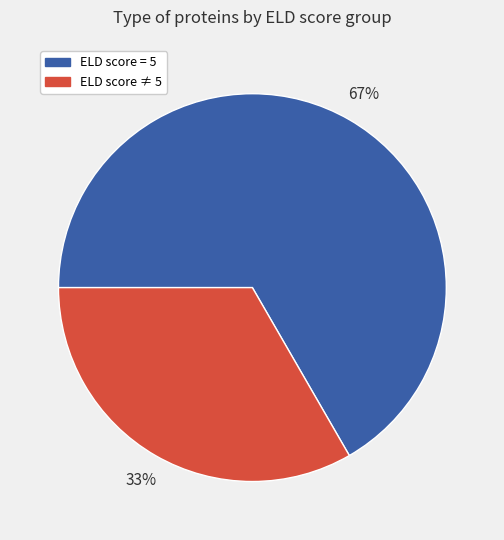

Is there any slice that represents more than half of the pie?

Yes